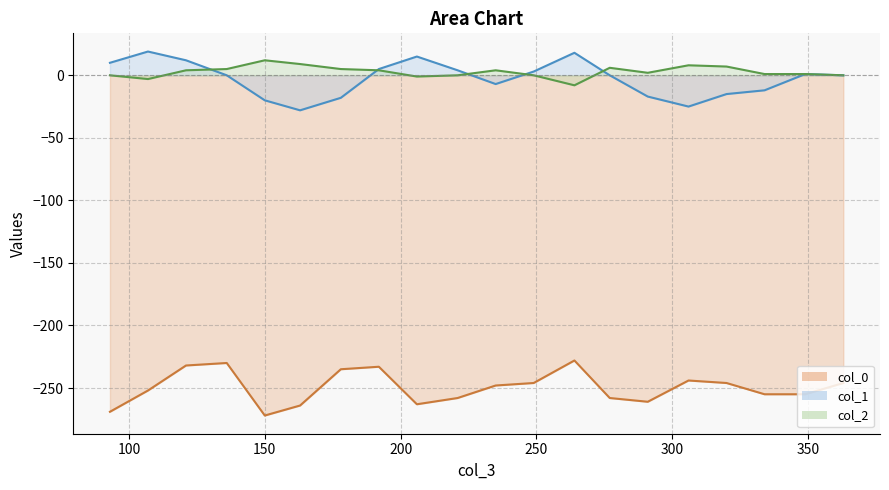

What is the total value across all series at 235?

-251